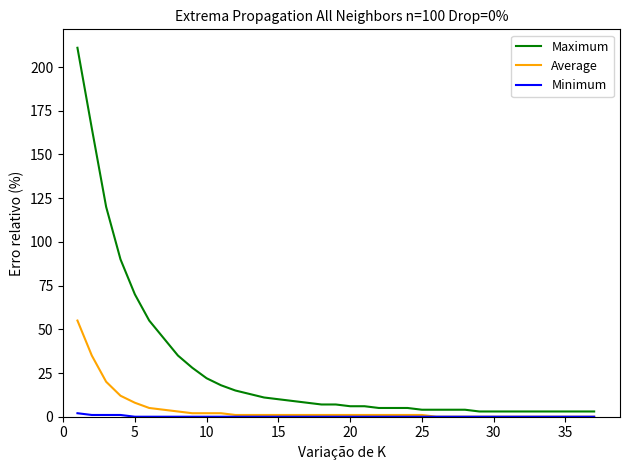

Which series has the largest range (max minus min)?

Maximum